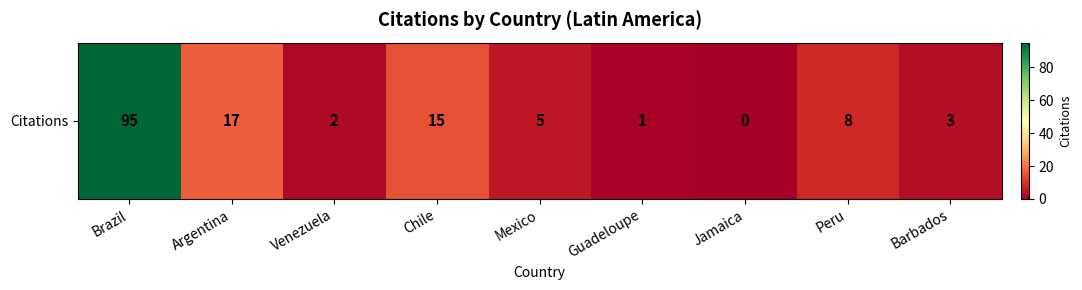

The chart shows a value of 24 at Chile. True or false?

False